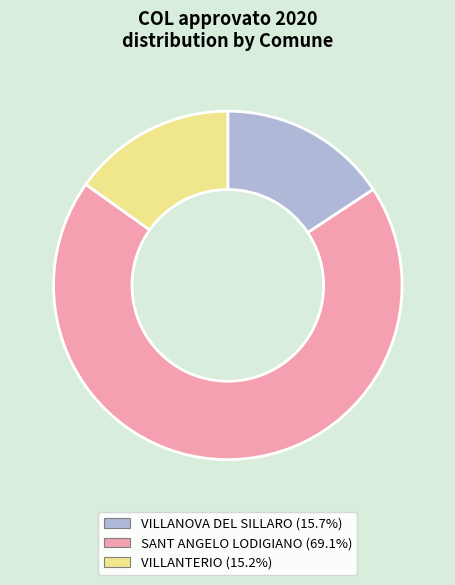

The VILLANTERIO slice represents 15% of the pie. True or false?

True